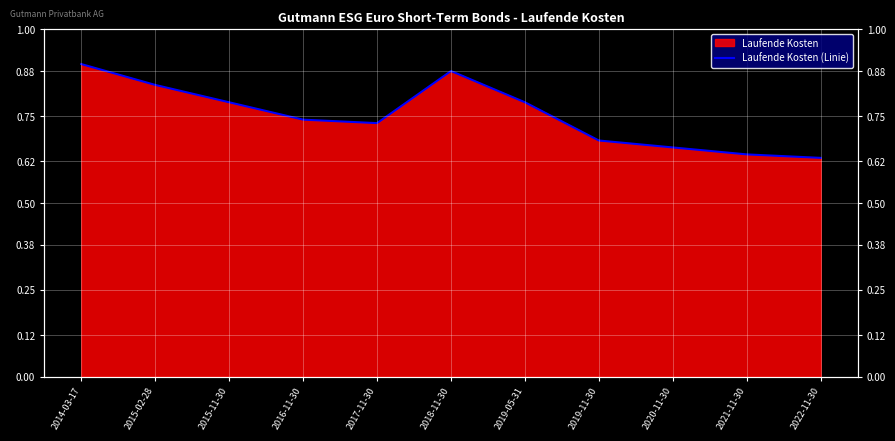

The chart shows a value of 0.8 at 2019-05-31. True or false?

True